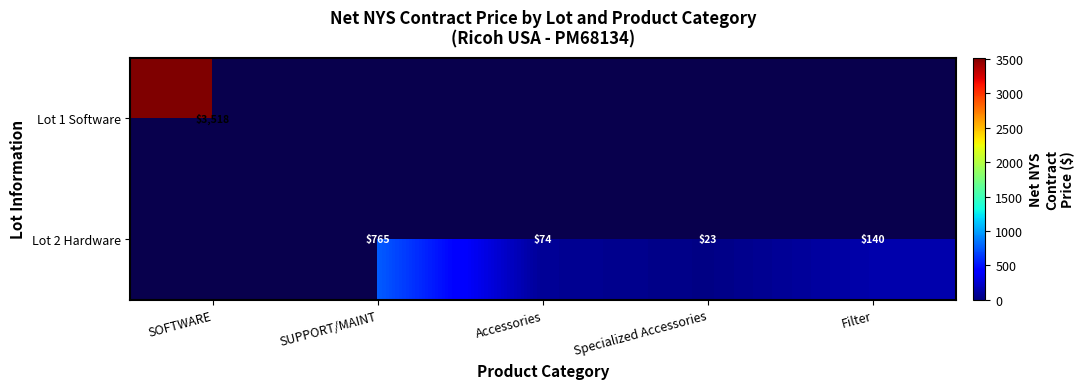

Is the value of Lot 1 Software at SOFTWARE greater than the value of Lot 2 Hardware at Specialized Accessories?

Yes